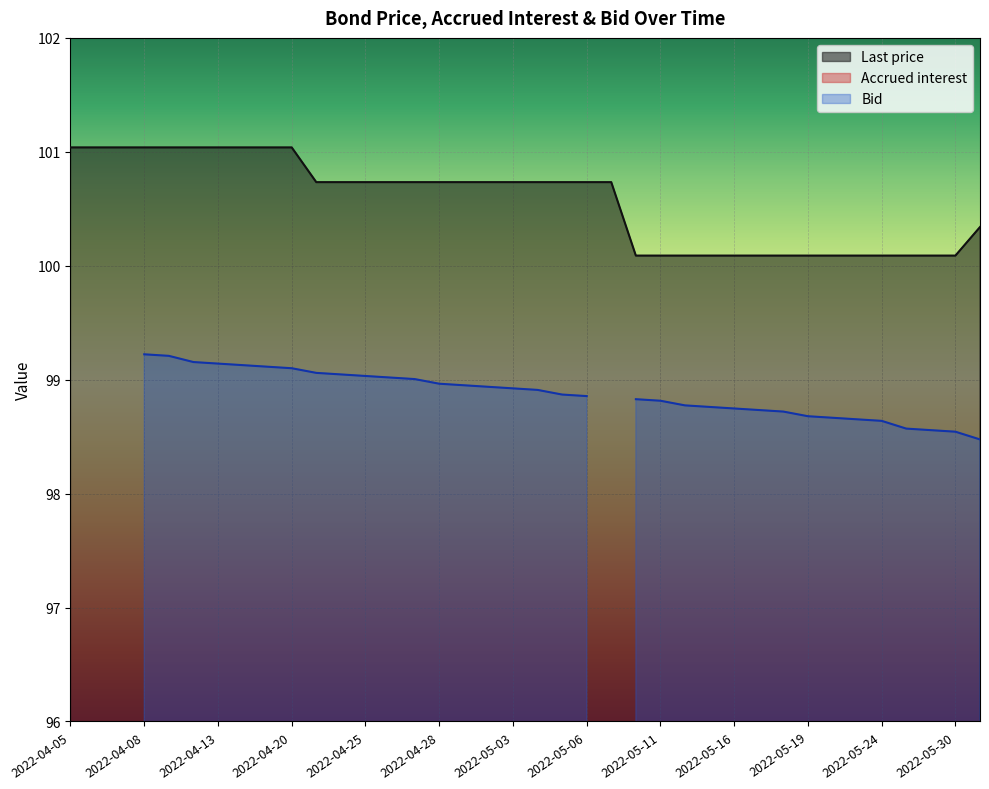

True or false: Last price and Accrued interest intersect in this chart.

False